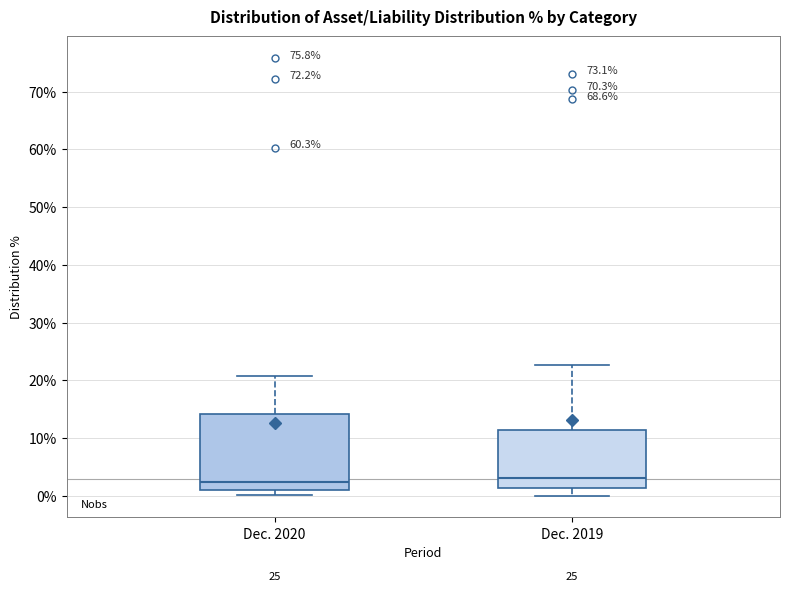

Reading left to right, read every box against the y-axis: the position of its median line, the range the box covers, and the ends of its whiskers. The values are not printed on the chart, so give them approximately, as read against the axis.

Dec. 2020: median 2, box 1 to 14, whiskers 0 to 21
Dec. 2019: median 3, box 1 to 11, whiskers 0 to 23